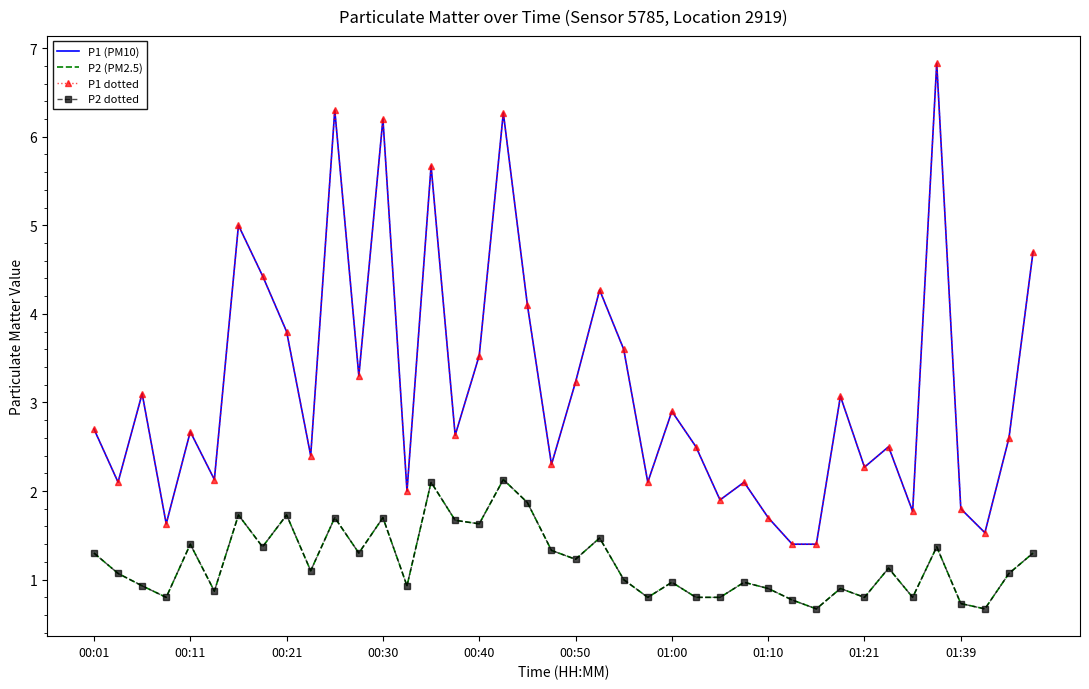

How many data points in P1 dotted are less than 2?

8